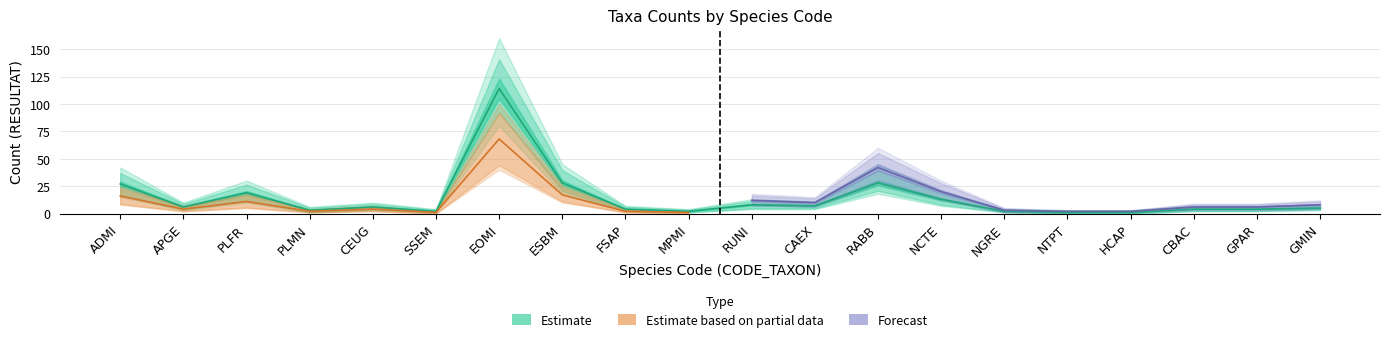

What is the sum of the Estimate values at NGRE and MPMI?

4